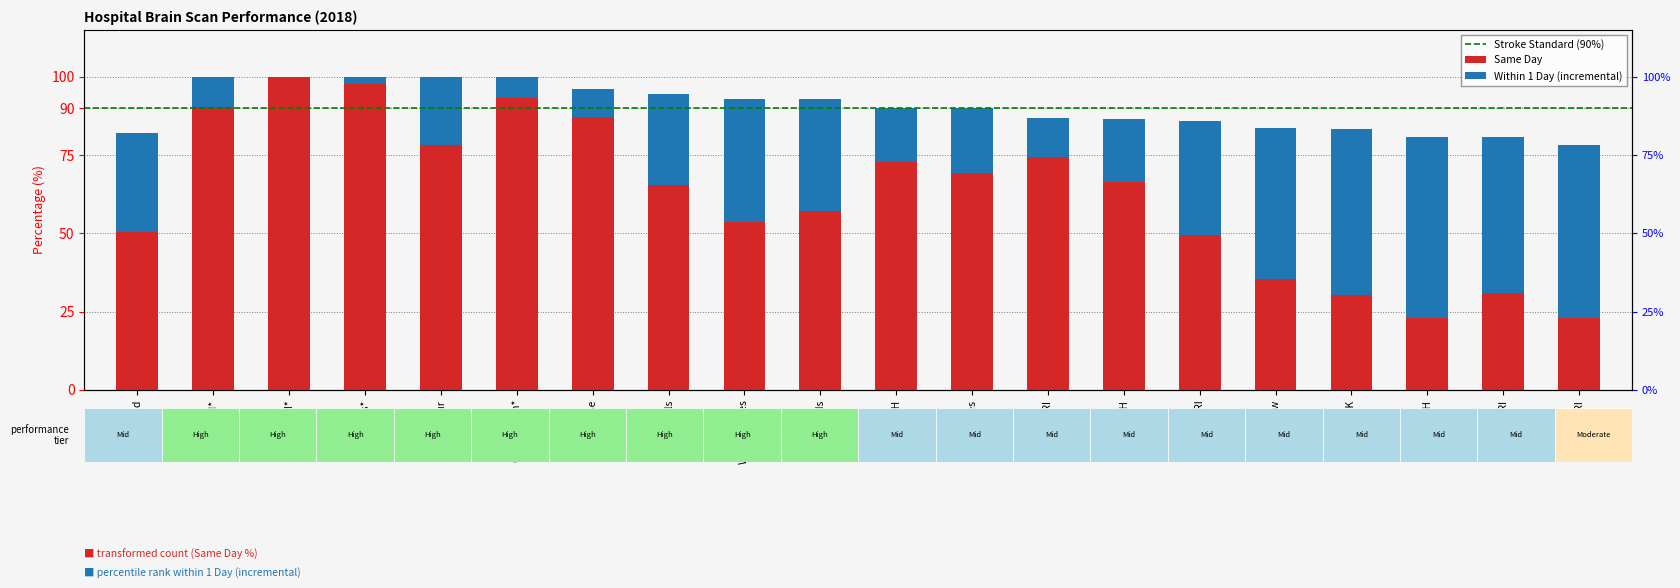

Between GRI and Belford*, which is larger?

Belford*